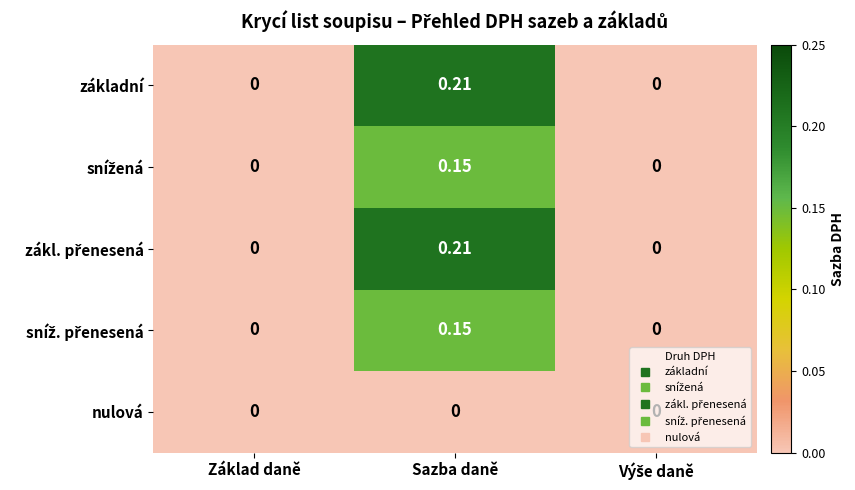

How many data points in základní are above 0?

1